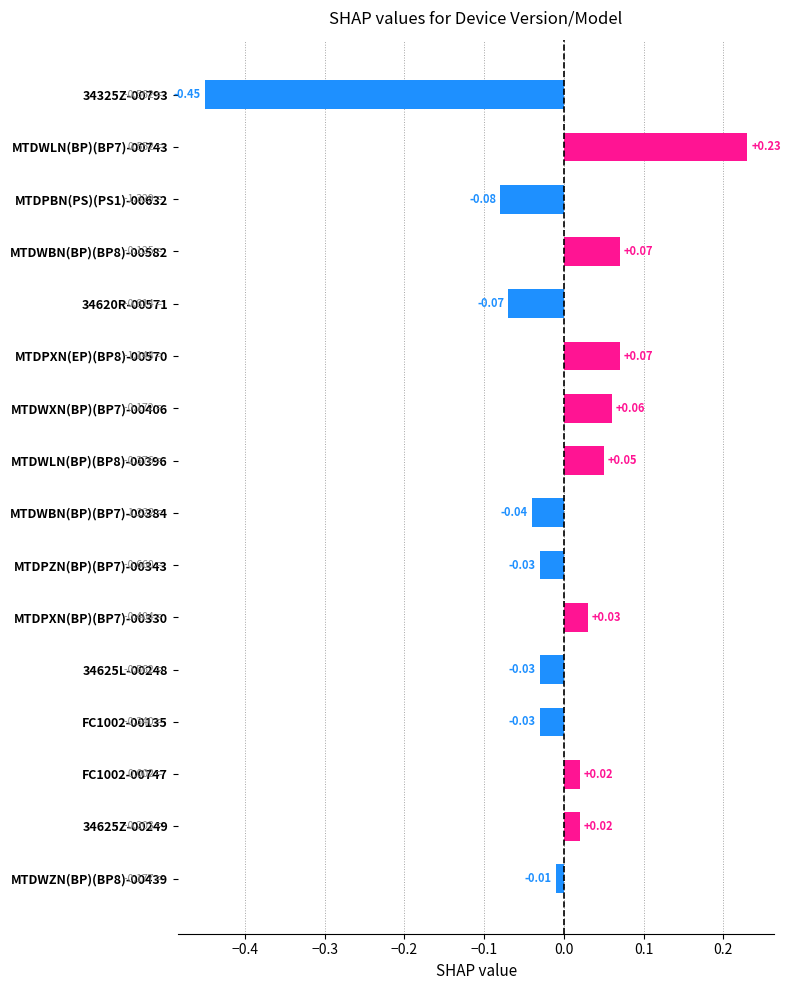

Which has a higher value, 34325Z-00793 or MTDWLN(BP)(BP8)-00396?

MTDWLN(BP)(BP8)-00396